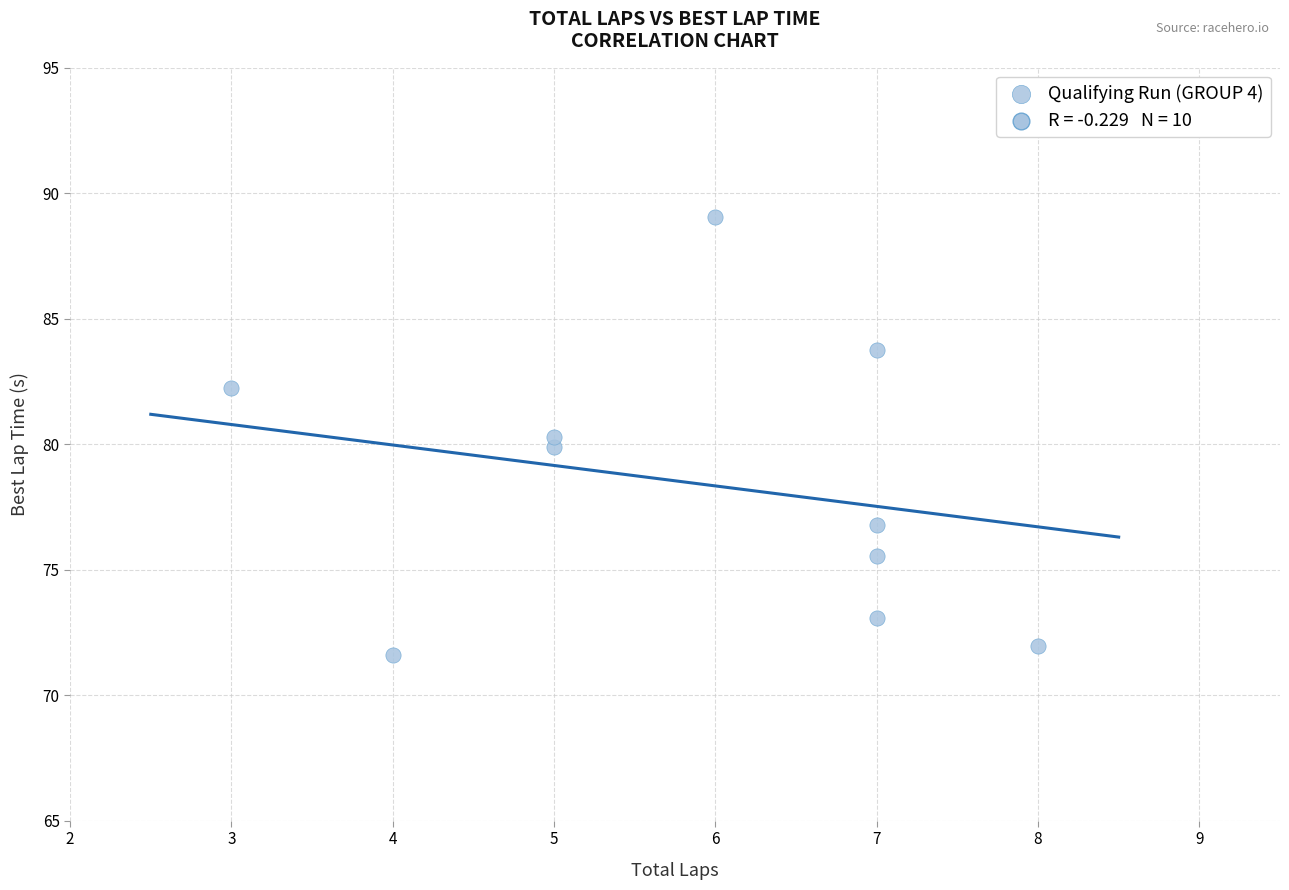

What is the average Y value?

78.4